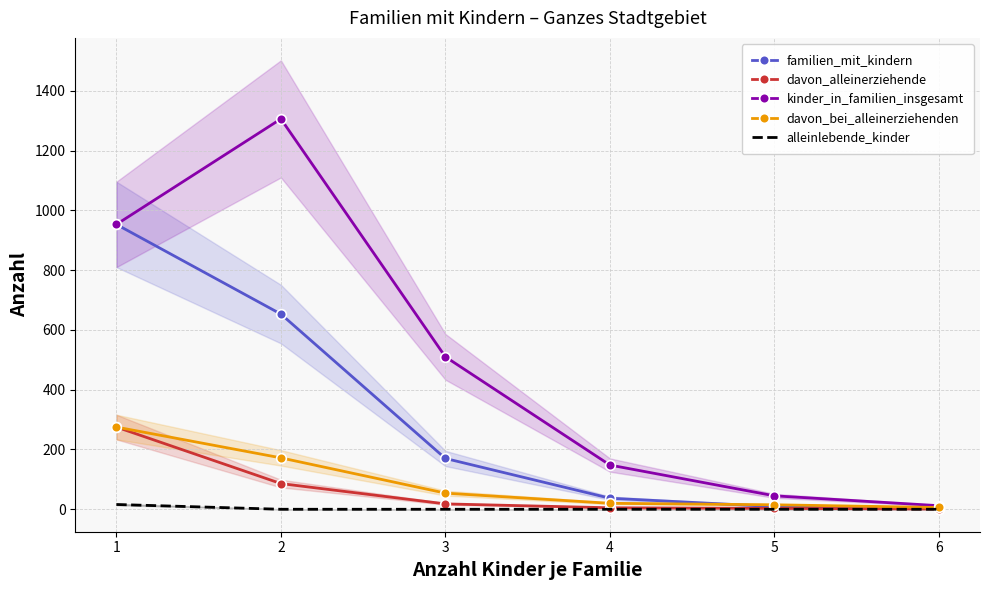

Where does the davon_bei_alleinerziehenden series first go above 54?

1